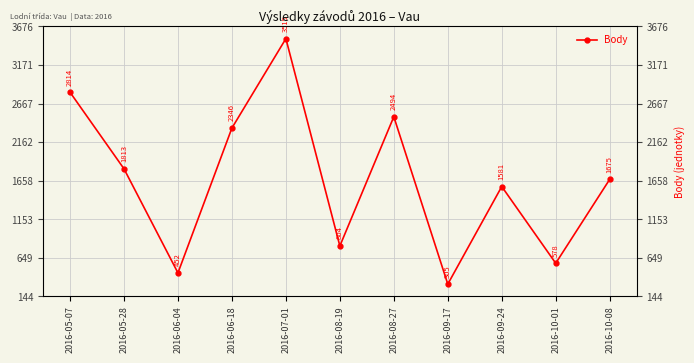

Rank the categories by value from lowest to highest.

2016-09-17, 2016-06-04, 2016-10-01, 2016-08-19, 2016-09-24, 2016-10-08, 2016-05-28, 2016-06-18, 2016-08-27, 2016-05-07, 2016-07-01